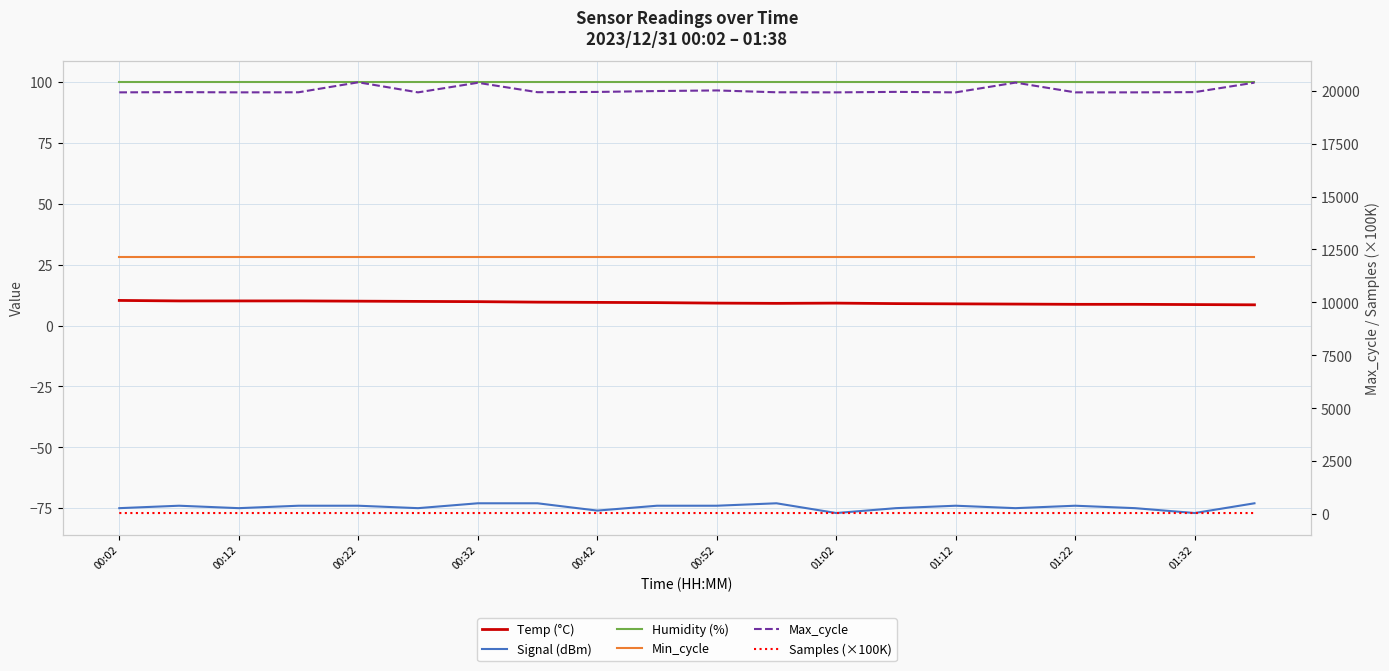

Between 01:12 and 10, which series saw the biggest shift?

Max_cycle